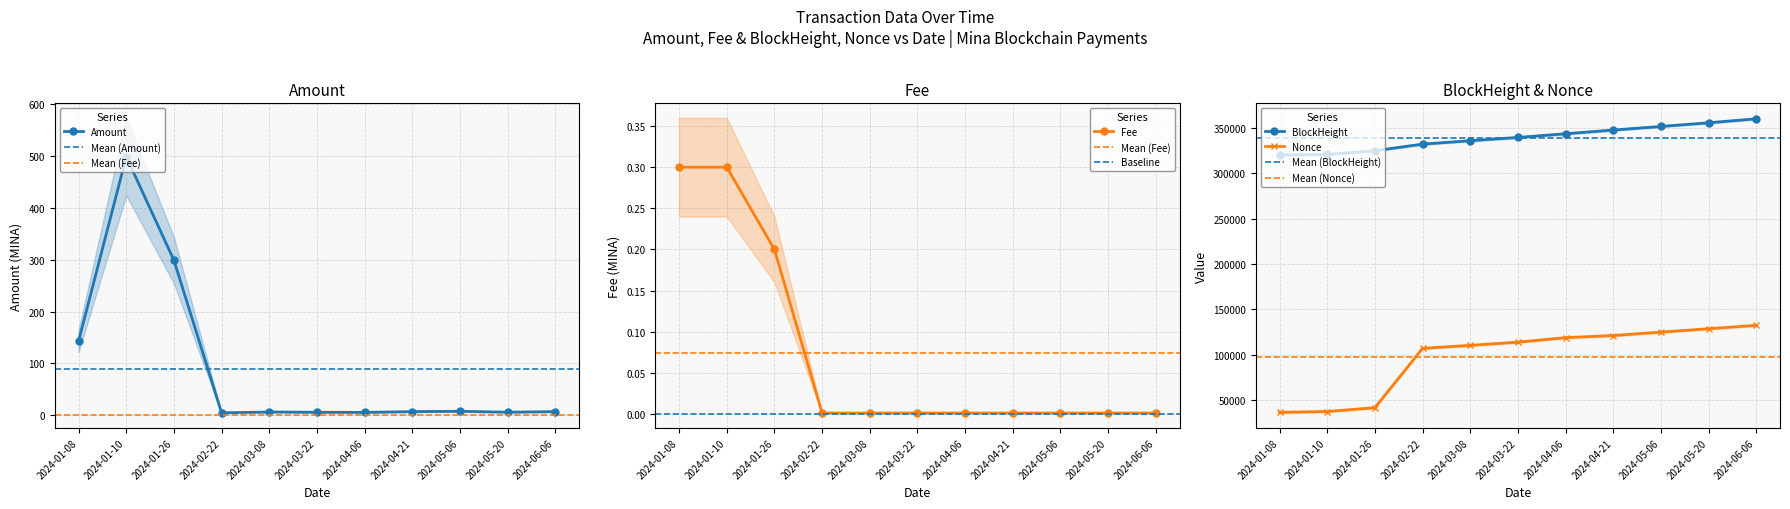

How many interior local valleys does the Amount series have?

3